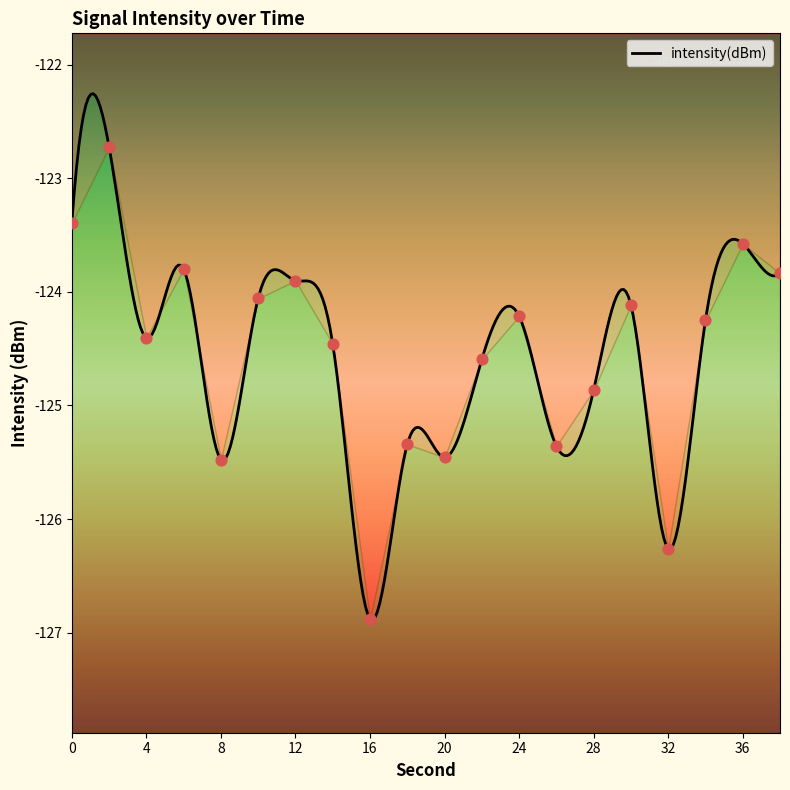

Which has a higher value, 18 or 4?

4